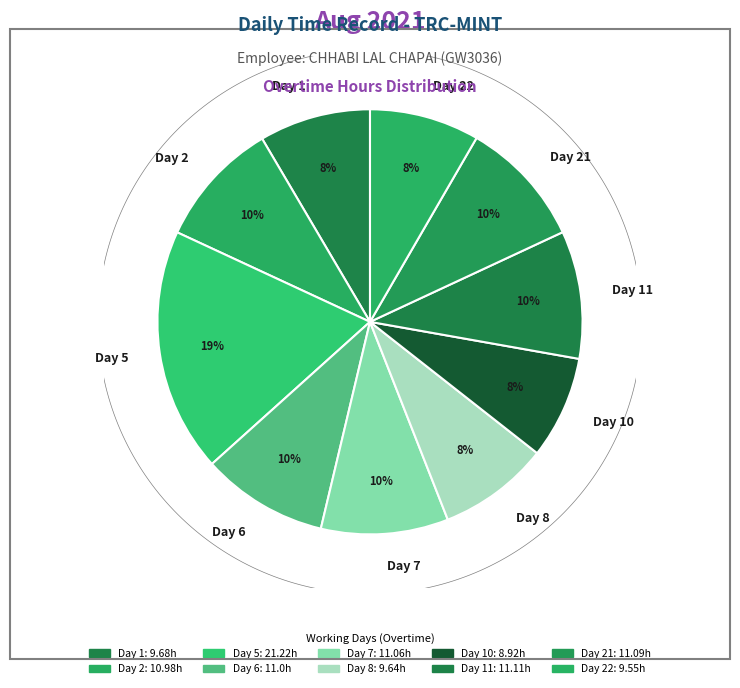

What is the smallest slice in the pie chart?

Day 10